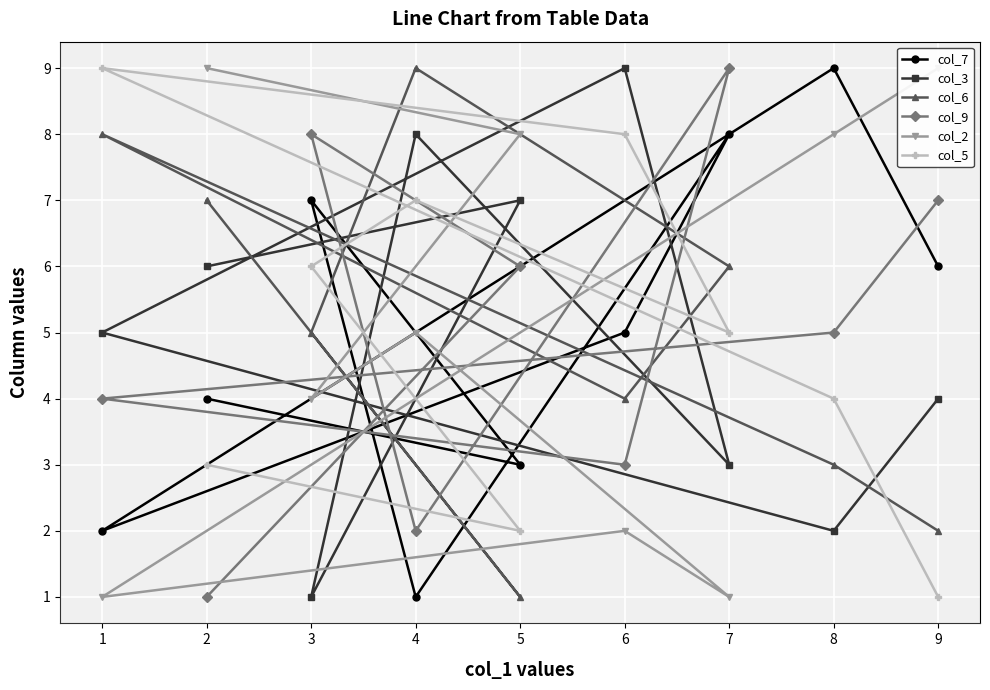

Is it true that col_3 equals 3 at 5?

False